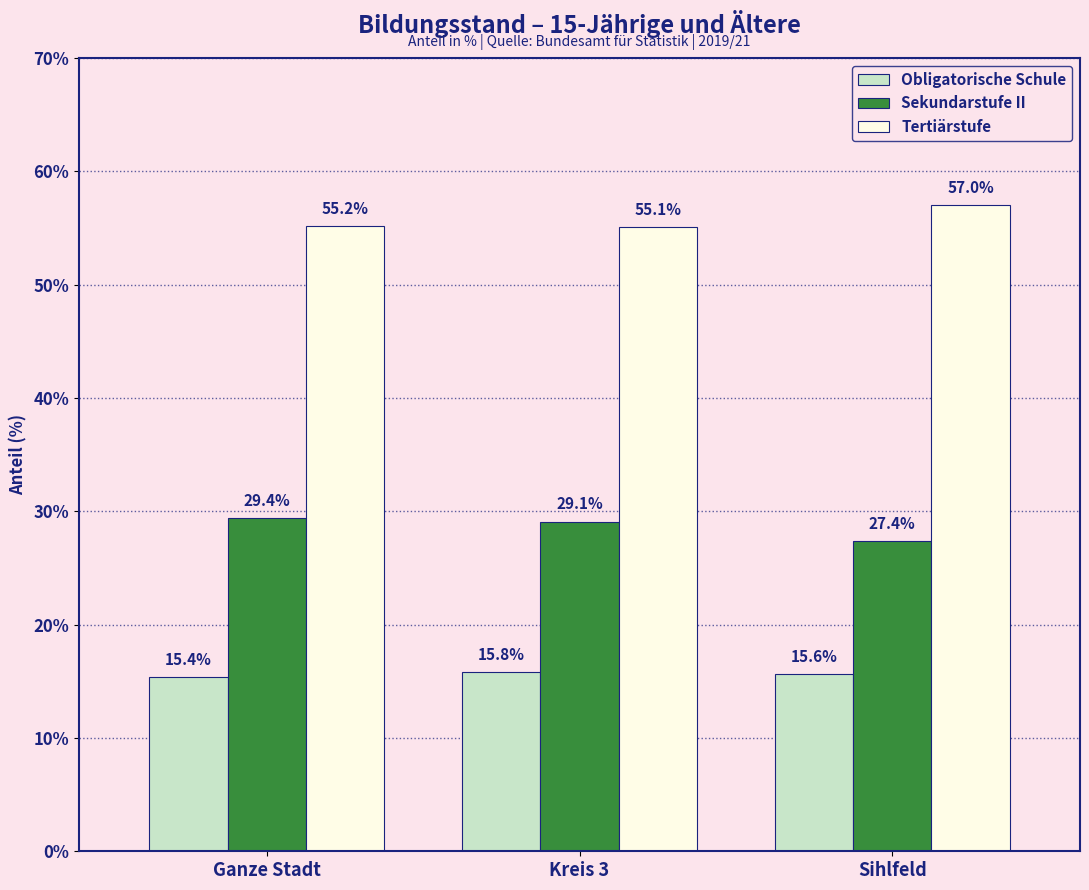

How many groups of bars are there?

3